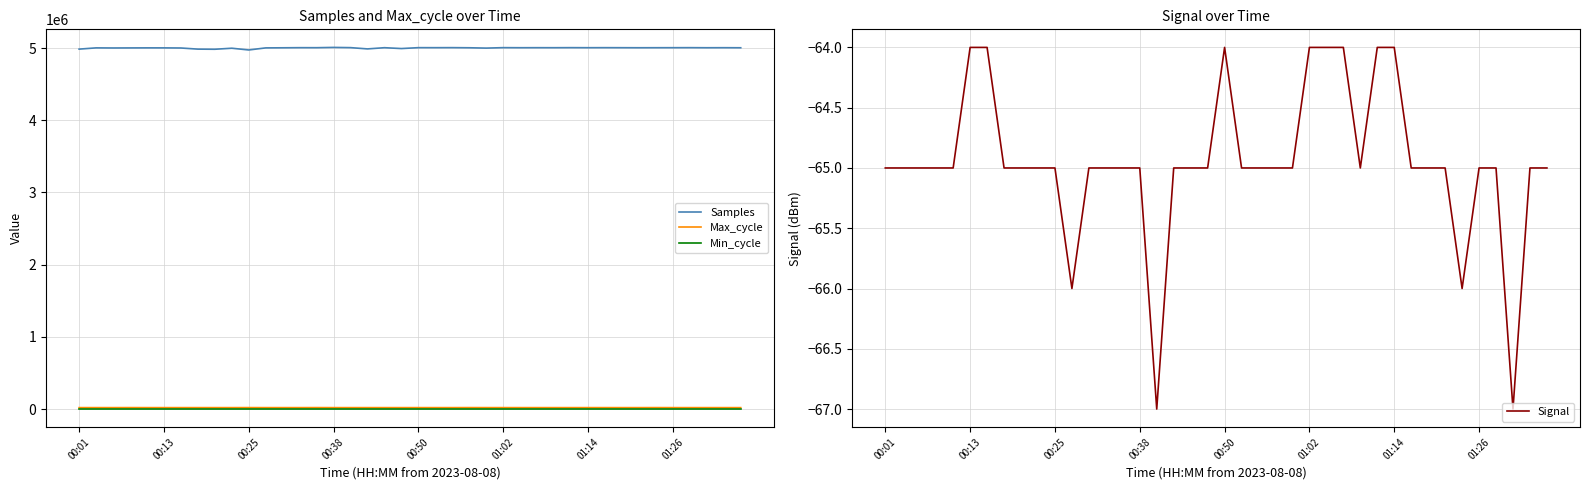

What are all the series names shown in the legend?

Samples, Max_cycle, Min_cycle, Signal